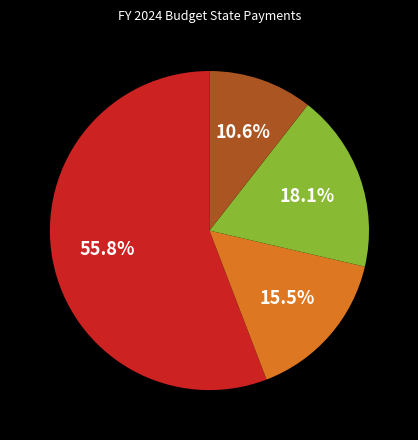

How many segments does this pie chart have?

4